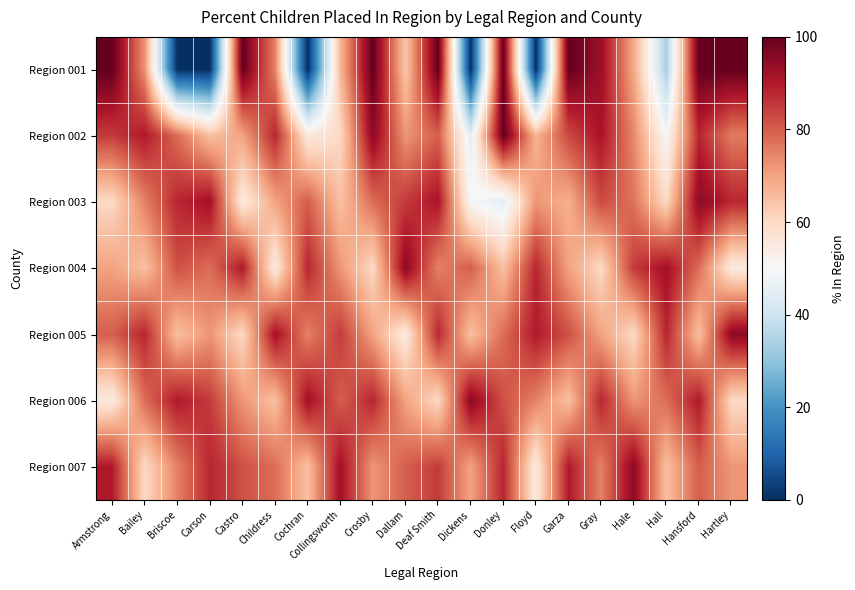

At Cochran, list the series in order from smallest to largest.

Region 001, Region 002, Region 007, Region 005, Region 003, Region 004, Region 006